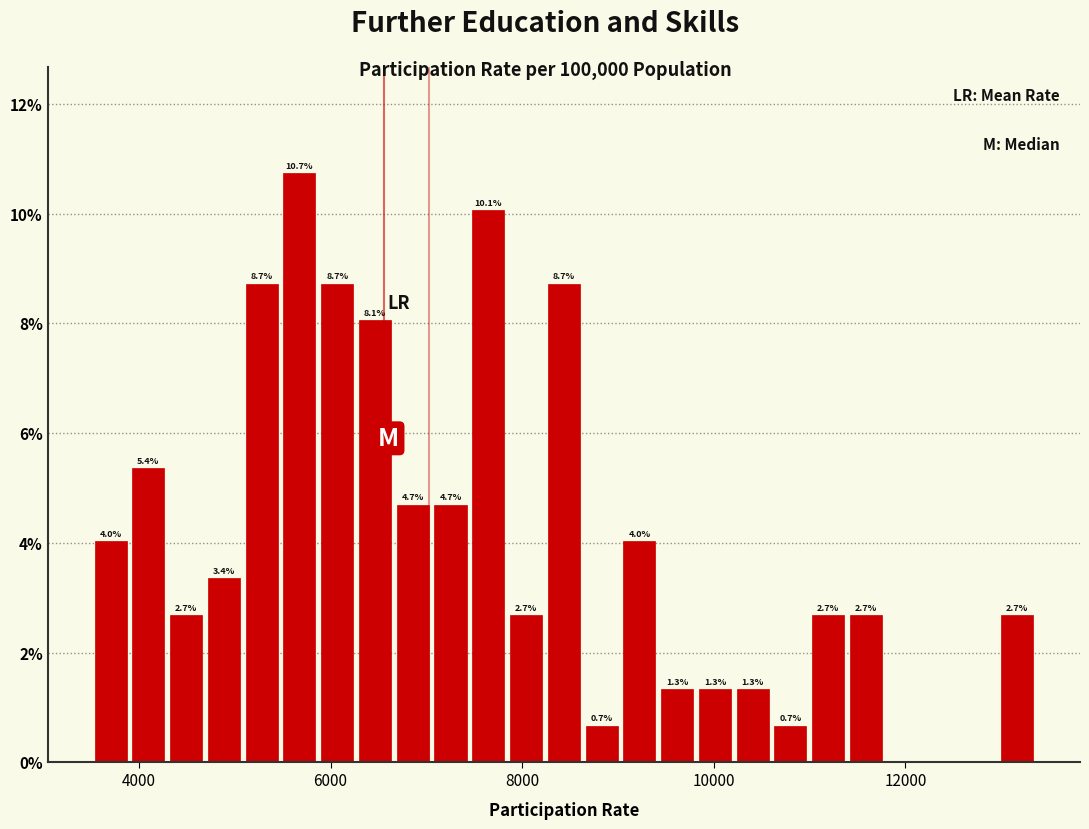

Read against the x-axis, roughly where is the centre of the tallest bar?

5600